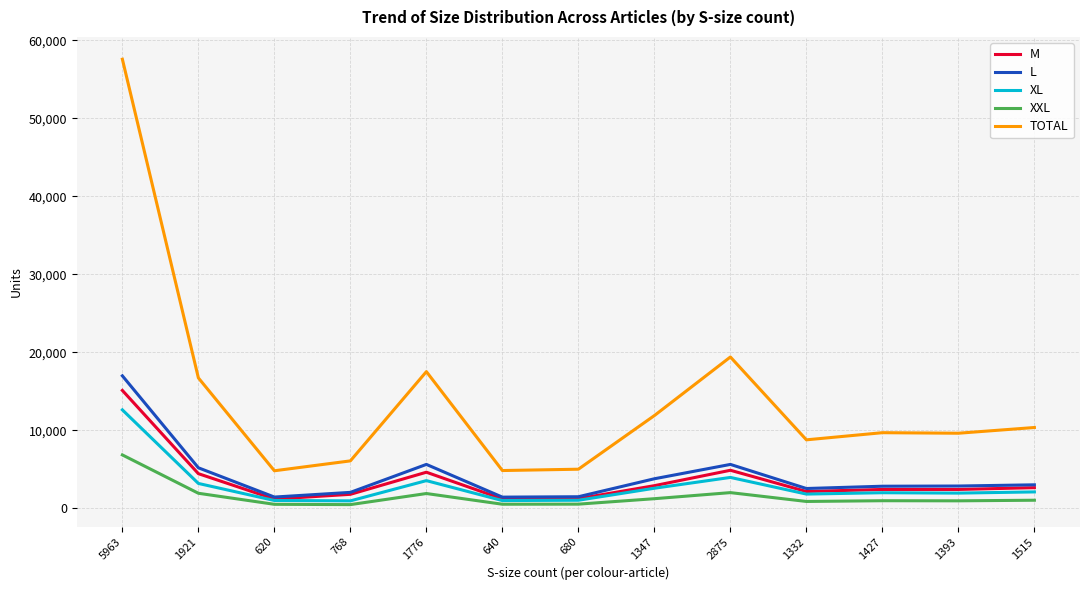

List the series in order of their peak value, lowest first.

XXL, XL, M, L, TOTAL